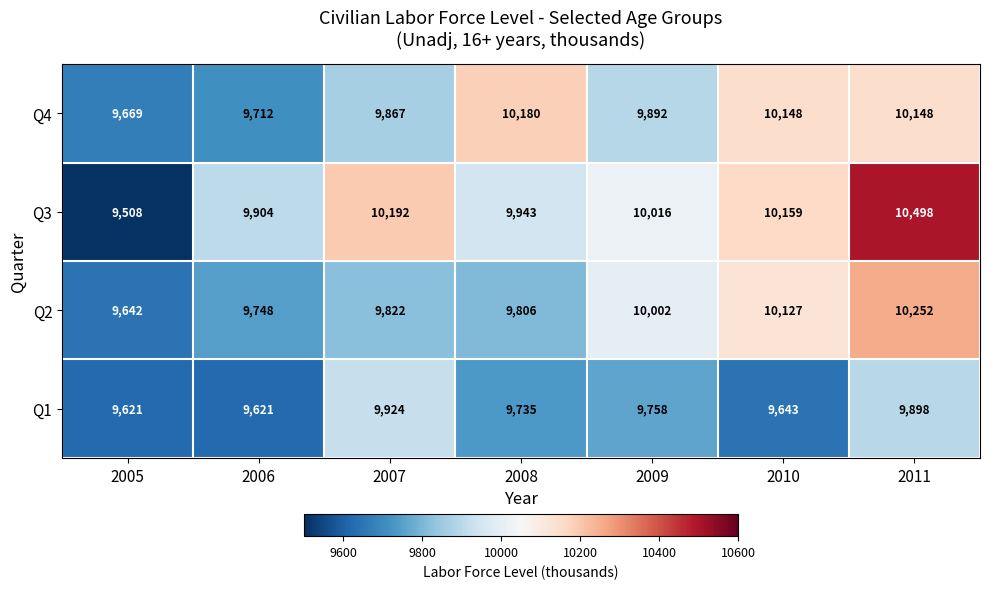

Which series has the widest spread of values?

Q3